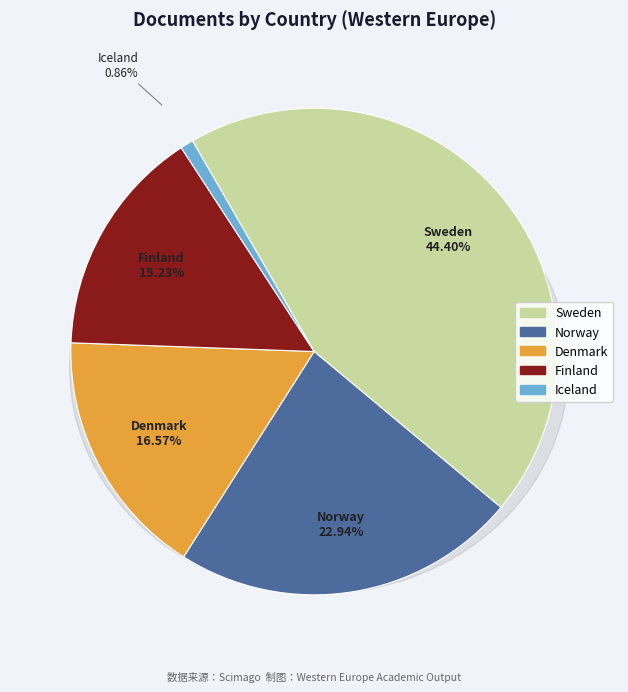

How many segments does this pie chart have?

5